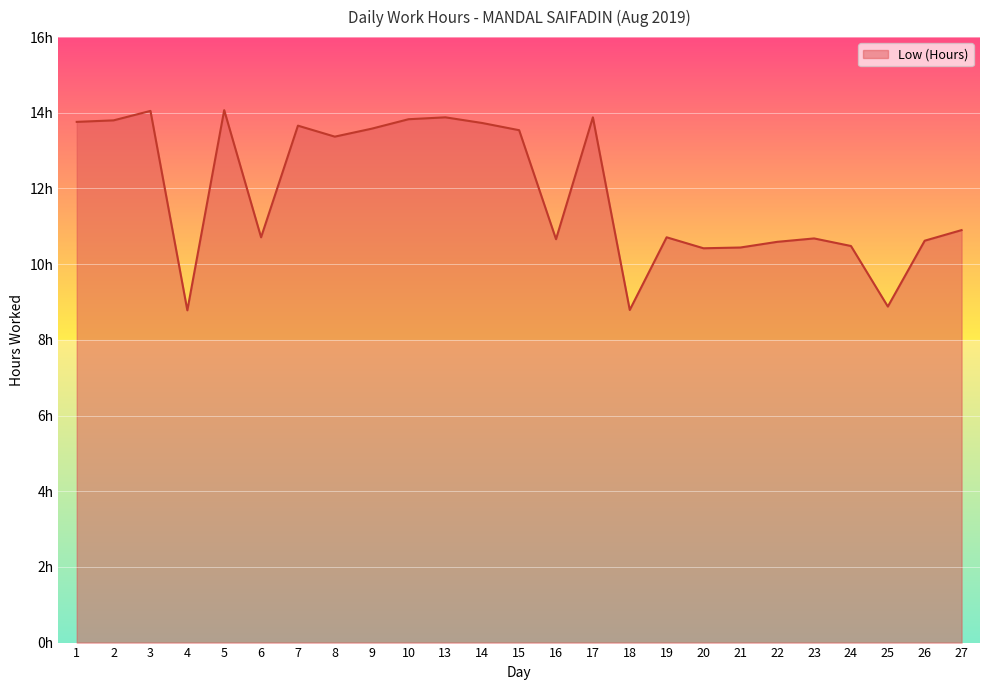

Does the chart have visible grid lines?

Yes